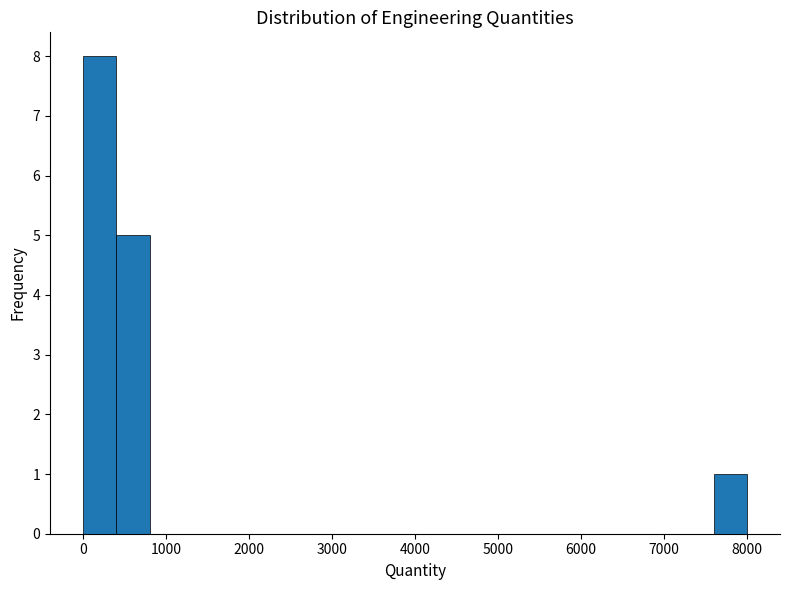

Around what value on the x-axis is the tallest bar? Give the approximate position of its centre, as read against the axis.

200